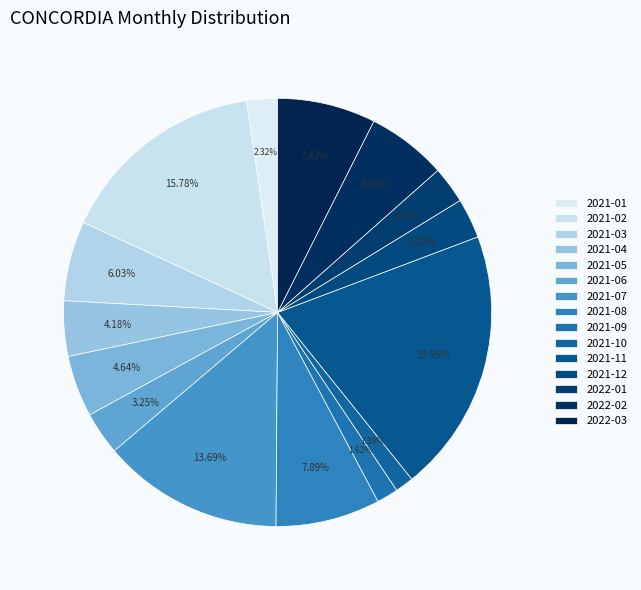

To the nearest percent, what is the difference between the 2021-05 and 2021-11 slice percentages?

15%